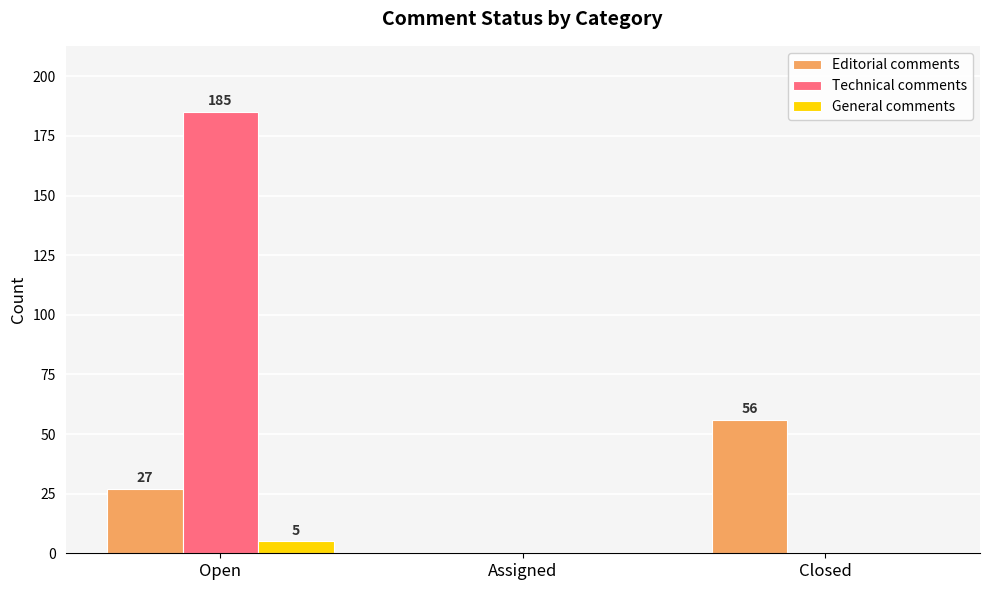

What is the greatest value displayed?

185